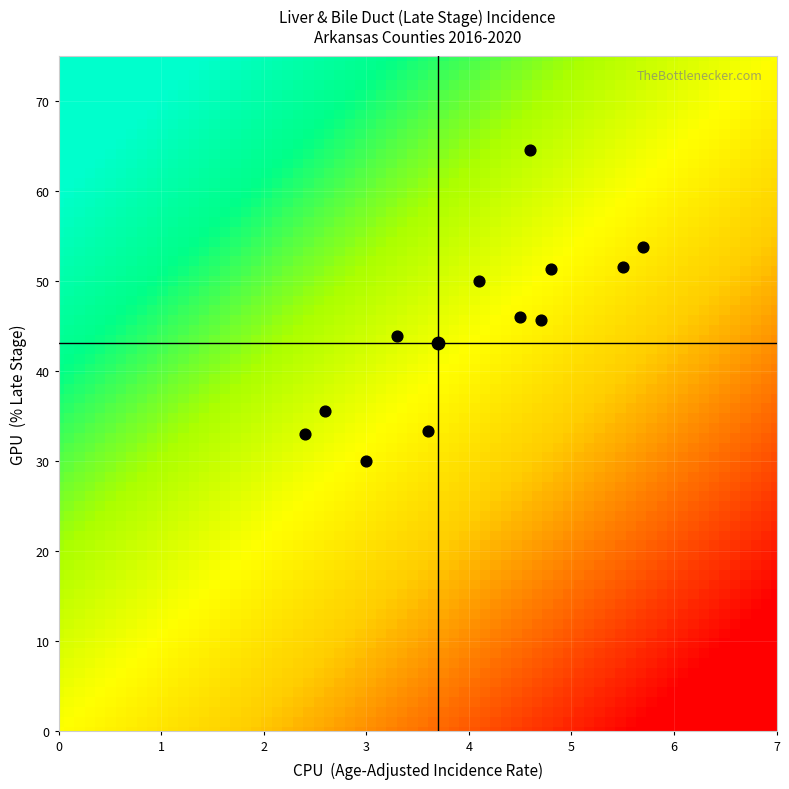

What value does the Benton County series have at late_stage?

35.6